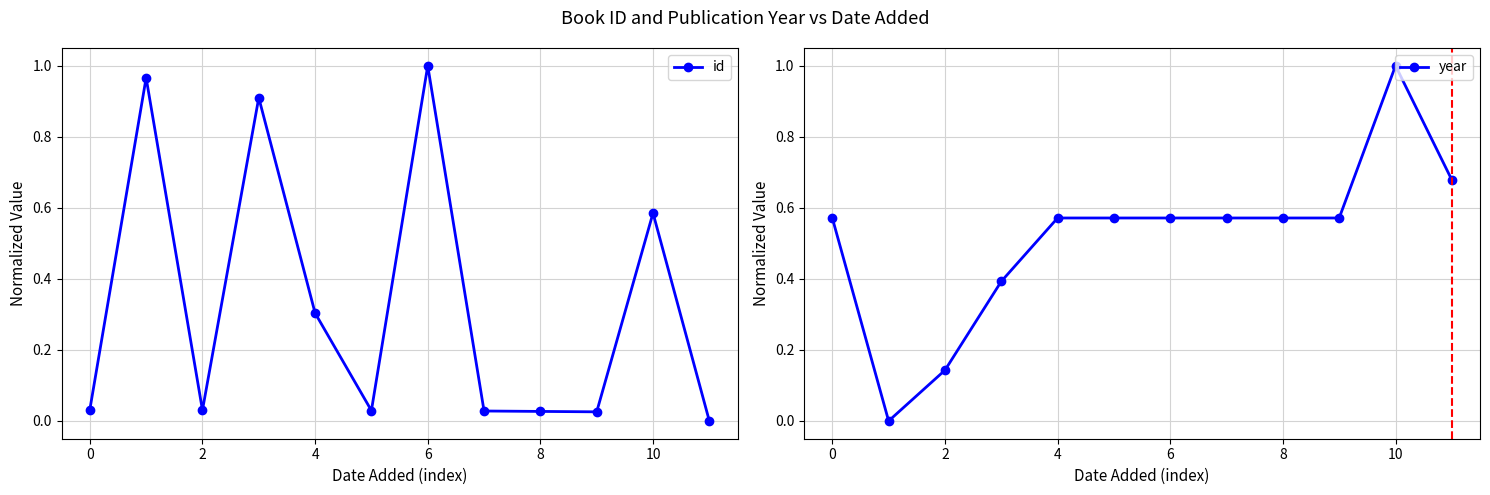

How many positive values does the id series have?

11